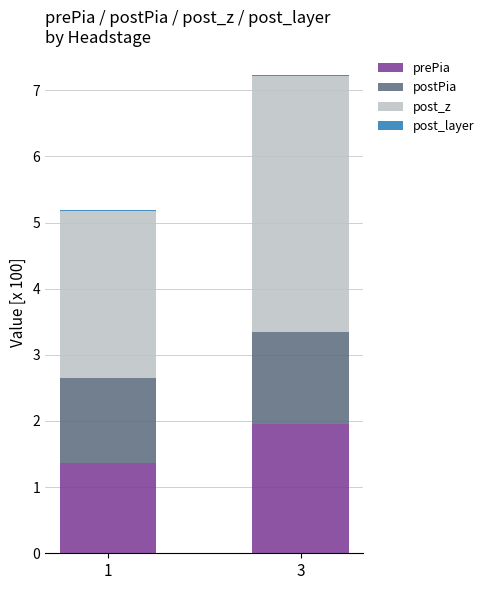

Is it true that prePia equals 2.0 at 3?

True